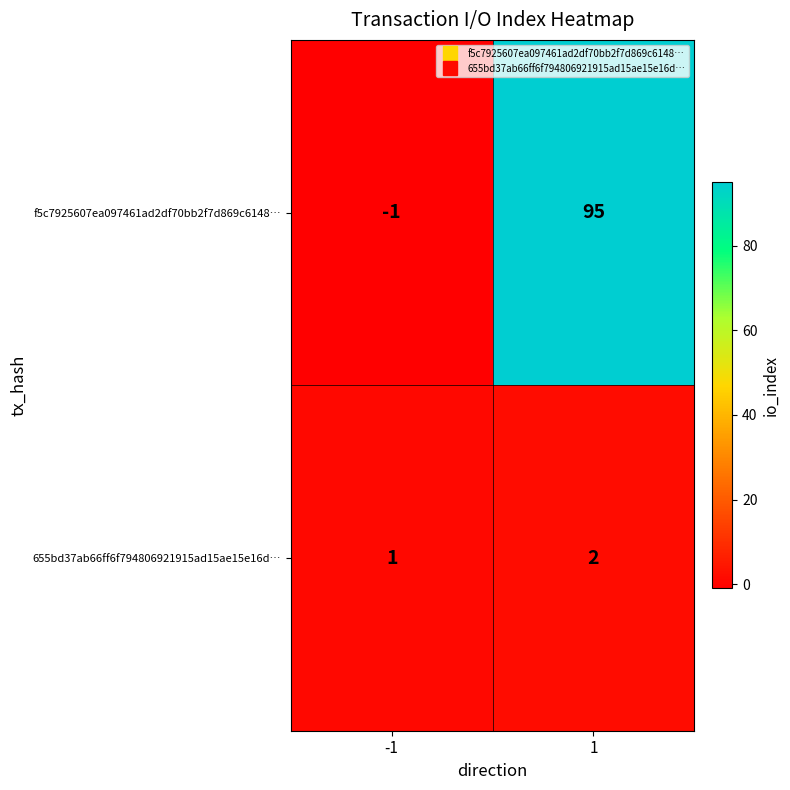

List the series in order of their overall mean, highest first.

f5c7925607ea097461ad2df70bb2f7d869c6148…, 655bd37ab66ff6f794806921915ad15ae15e16d…